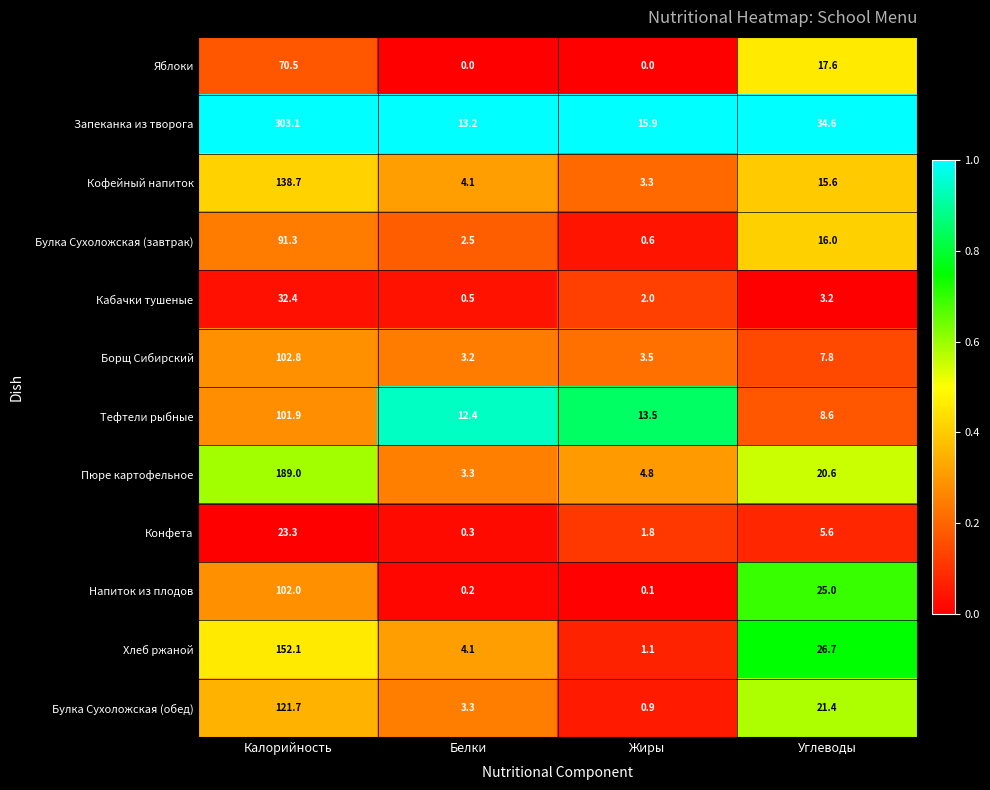

What is the spread (max minus min) of values at Белки?

13.2